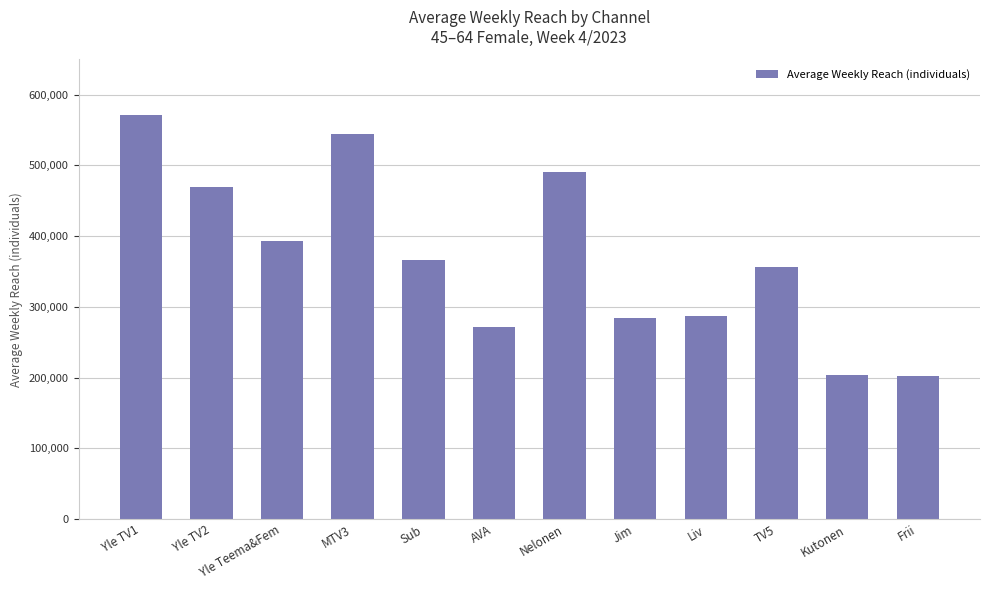

Approximately how many times larger is the value at Liv compared to Frii?

1.4